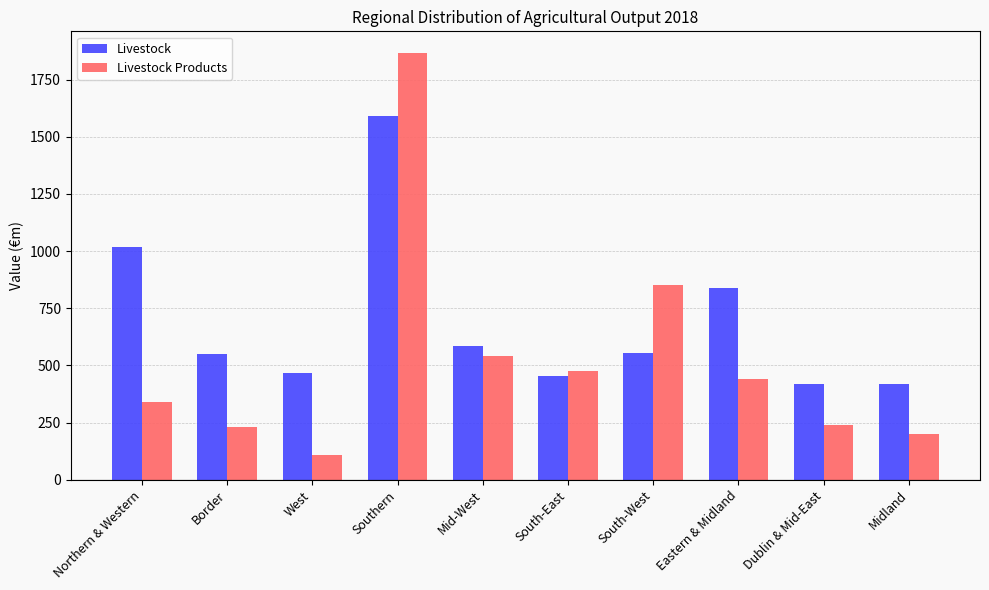

List the series in order of their peak value, highest first.

Livestock Products, Livestock